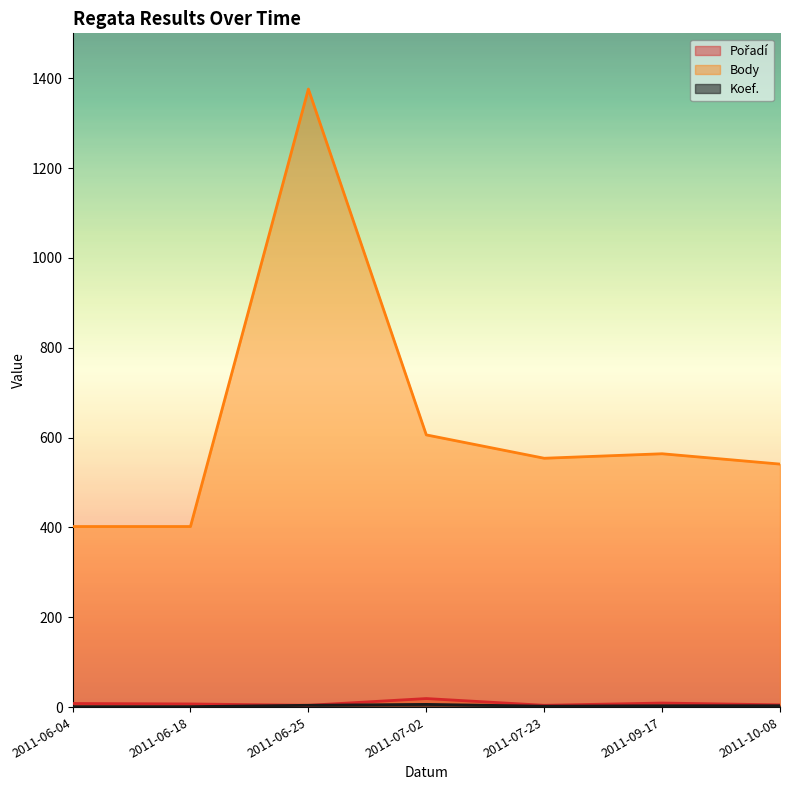

What is the difference between the maximum and minimum values in the Body series?

974